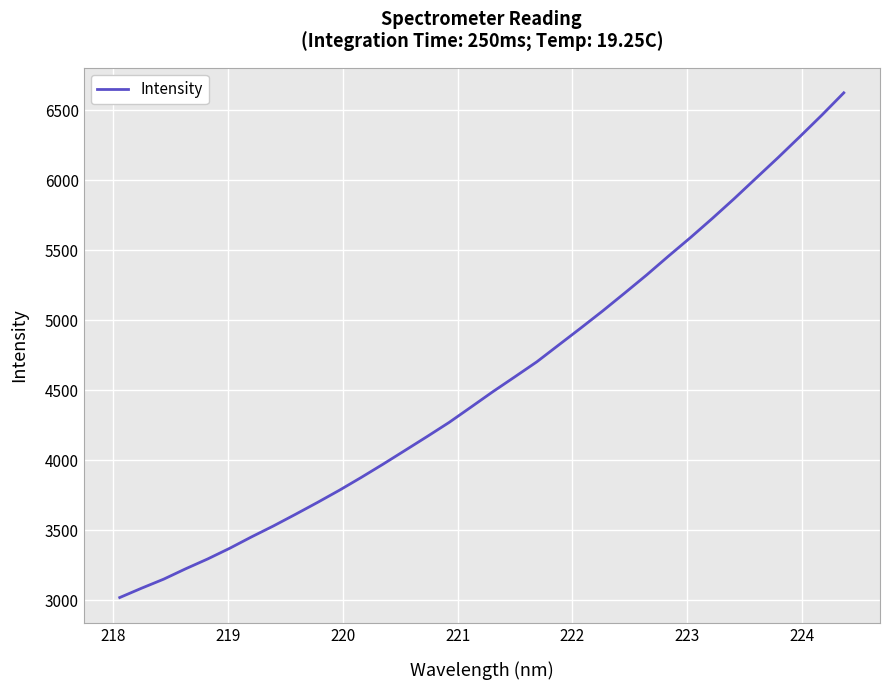

Count the number of values greater than 4489.

17